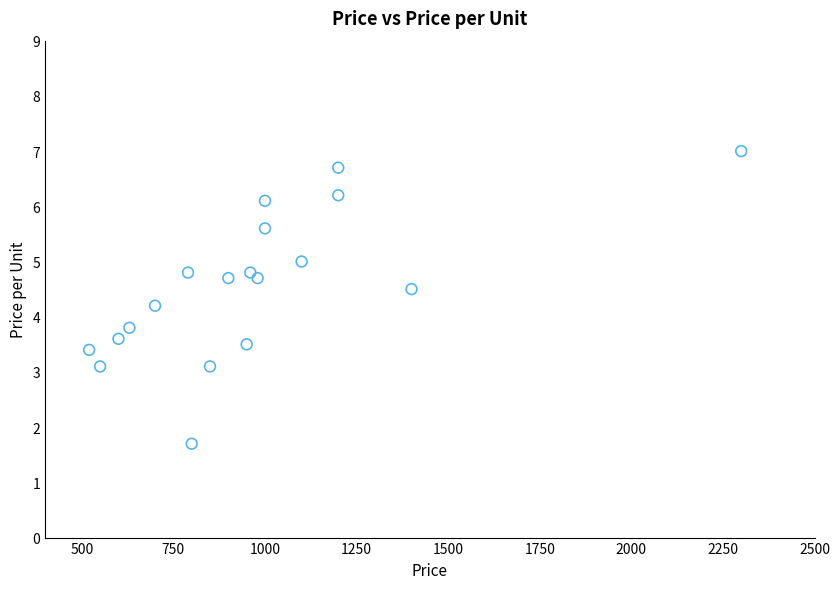

What is the range of X values (max minus min)?

1780.0